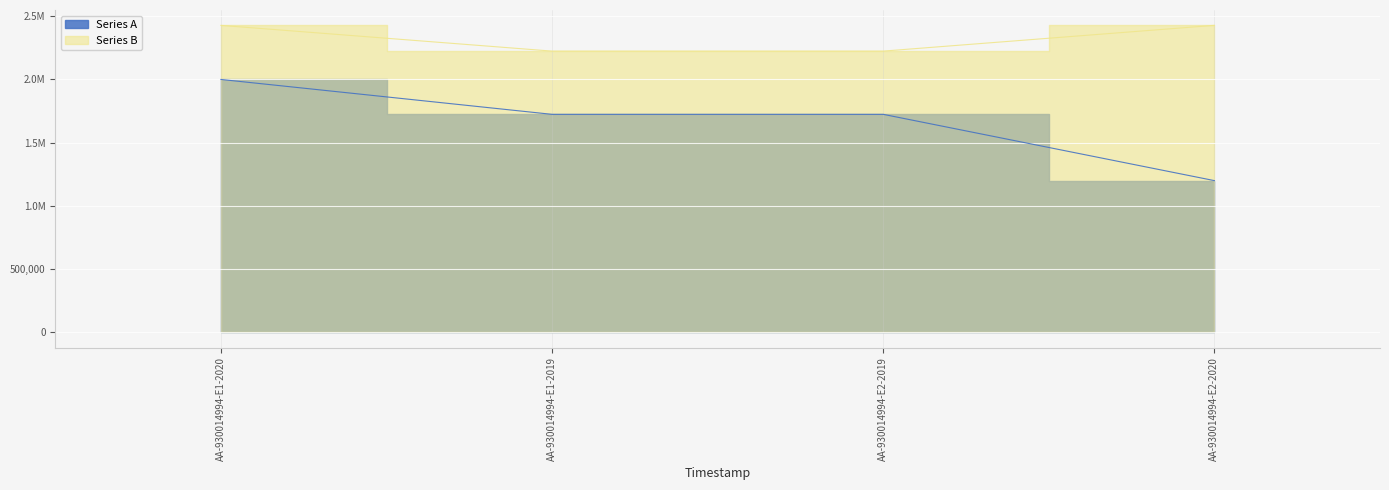

List the labels in order of Series A value, largest first.

AA-930014994-E1-2020, AA-930014994-E1-2019, AA-930014994-E2-2019, AA-930014994-E2-2020